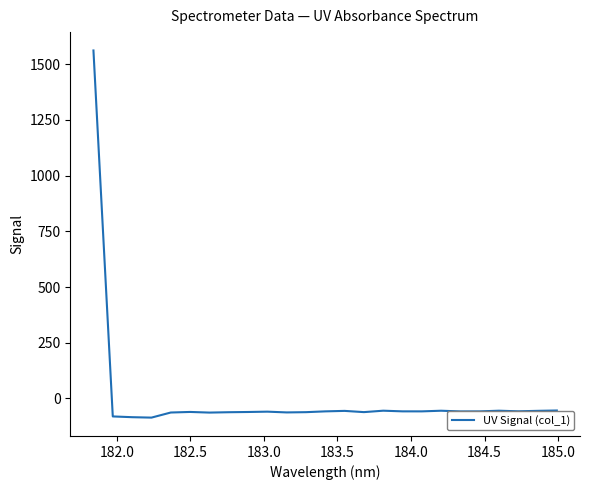

How many values are above zero?

1